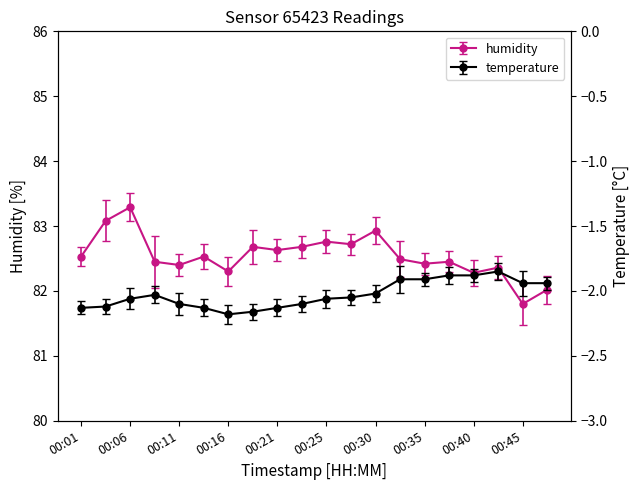

The temperature series shows -1.9 at 00:35. True or false?

True